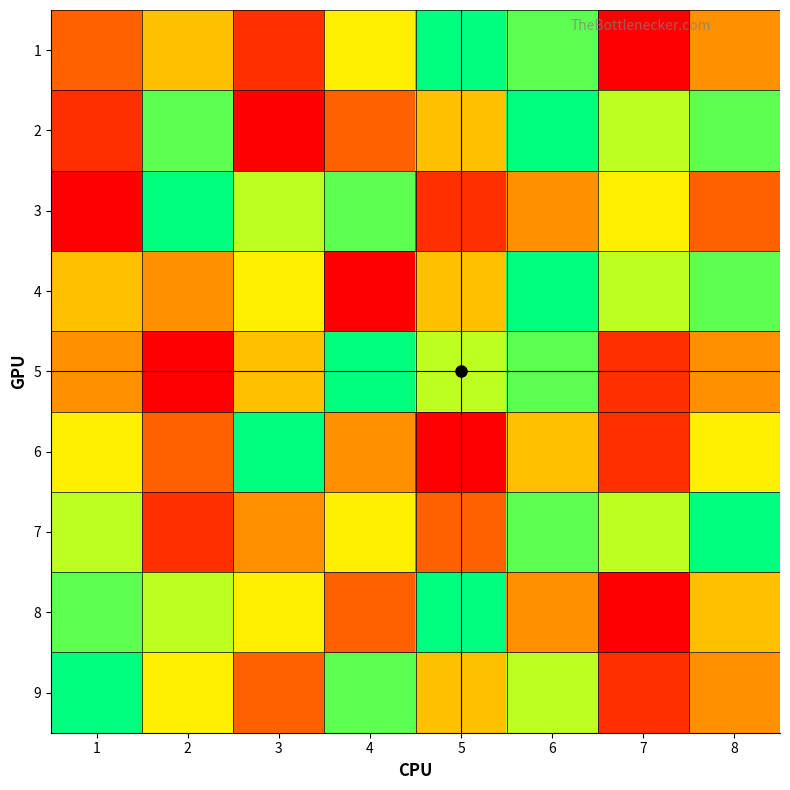

Reading right to left, transcribe all the data shown in this chart.

1: 8=4	7=1	6=8	5=9	4=6	3=2	2=5	1=3
2: 8=8	7=7	6=9	5=5	4=3	3=1	2=8	1=2
3: 8=3	7=6	6=4	5=2	4=8	3=7	2=9	1=1
4: 8=8	7=7	6=9	5=5	4=1	3=6	2=4	1=5
5: 8=4	7=2	6=8	5=7	4=9	3=5	2=1	1=4
6: 8=6	7=2	6=5	5=1	4=4	3=9	2=3	1=6
7: 8=9	7=7	6=8	5=3	4=6	3=4	2=2	1=7
8: 8=5	7=1	6=4	5=9	4=3	3=6	2=7	1=8
9: 8=4	7=2	6=7	5=5	4=8	3=3	2=6	1=9